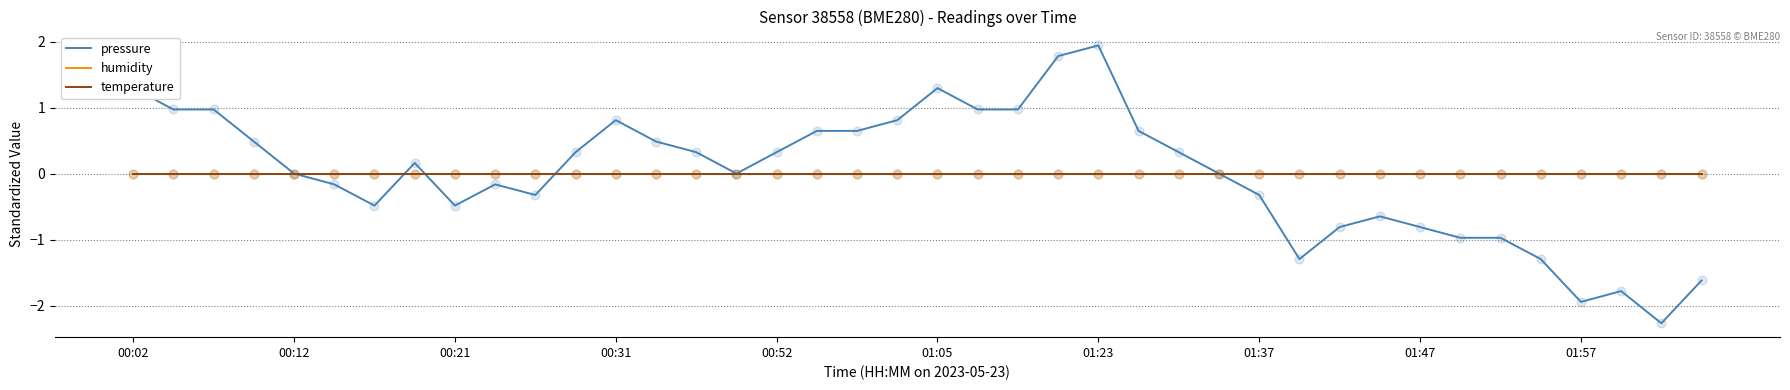

Which series has the largest total across all categories?

humidity